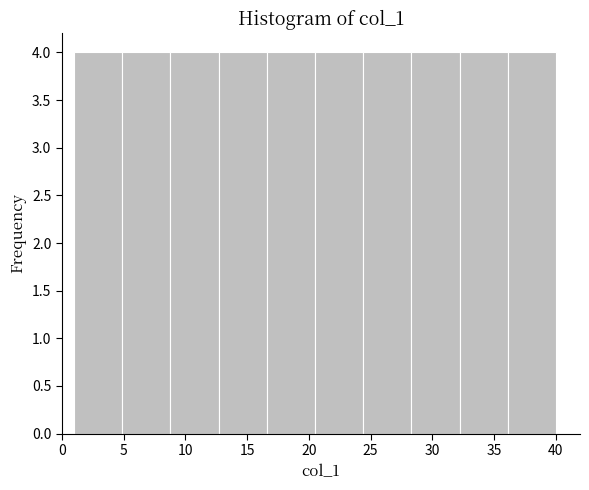

How tall is the bar that spans 32.2 to 36.1 on the x-axis? Neither the bar edges nor the heights are printed on the chart, so give them approximately, as read against the axes.

4